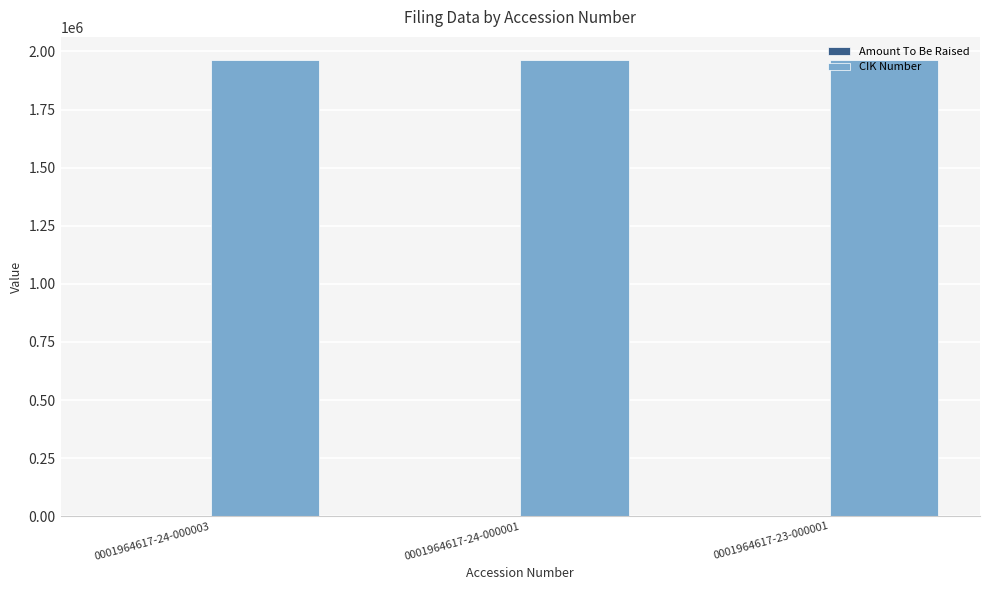

Which series has the largest total across all categories?

CIK Number